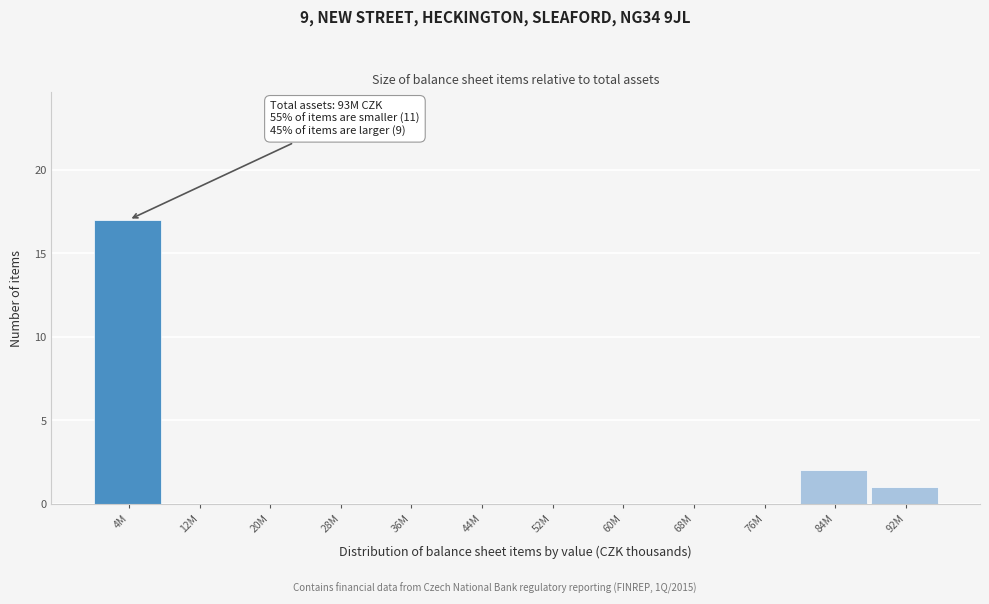

Reading left to right, transcribe all the data shown in this chart.

4M=17	12M=0	20M=0	28M=0	36M=0	44M=0	52M=0	60M=0	68M=0	76M=0	84M=2	92M=1